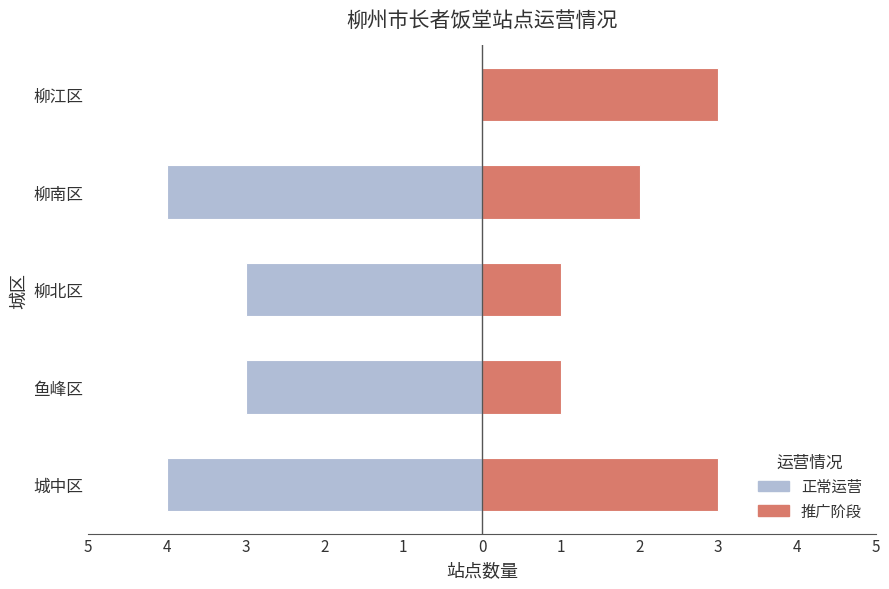

Read the 正常运营 value at 柳南区.

-4